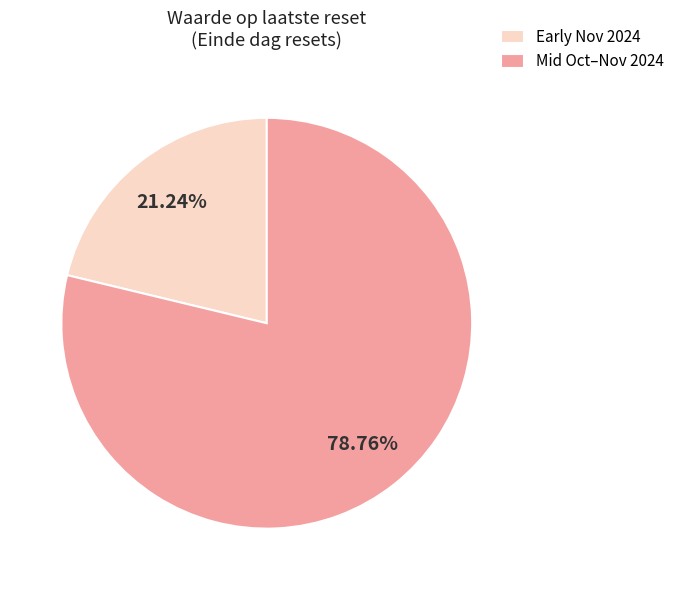

Rank the categories by value from lowest to highest.

Early Nov 2024, Mid Oct–Nov 2024